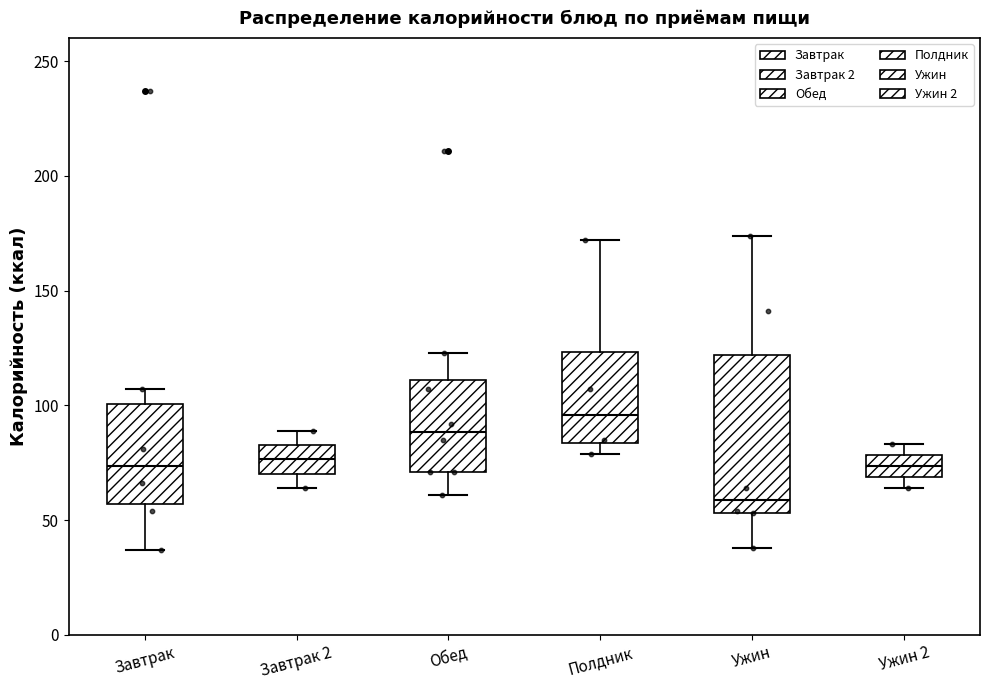

Reading left to right, transcribe this box plot: for each box, give where its median line is, the range the box spans, and where its two whiskers end, as read against the y-axis. The values are not printed on the chart, so give them approximately, as read against the axis.

Завтрак: median 75, box 55 to 100, whiskers 35 to 105
Завтрак 2: median 75, box 70 to 85, whiskers 65 to 90
Обед: median 90, box 70 to 110, whiskers 60 to 125
Полдник: median 95, box 85 to 125, whiskers 80 to 170
Ужин: median 60, box 55 to 120, whiskers 40 to 175
Ужин 2: median 75, box 70 to 80, whiskers 65 to 85